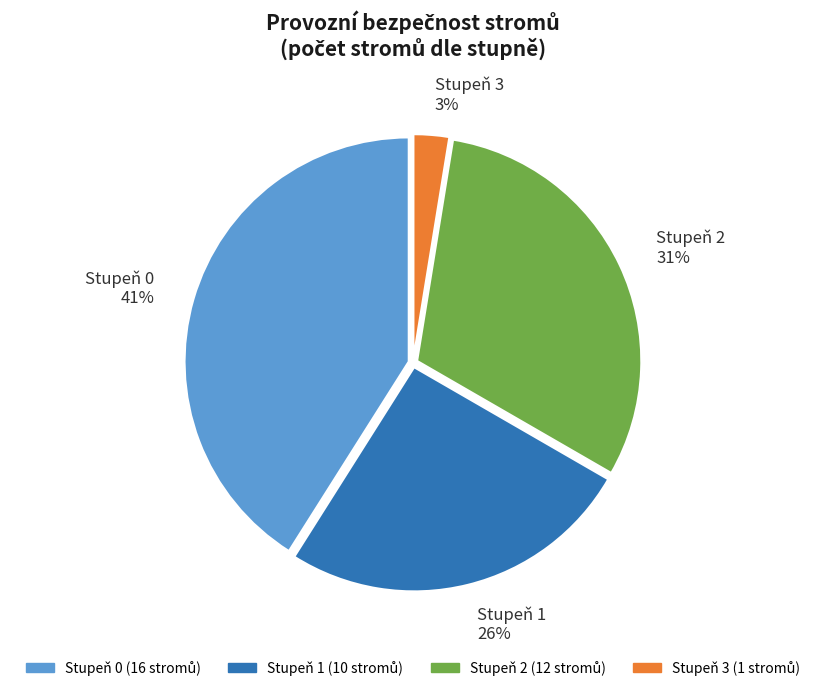

What is the largest slice in the pie chart?

Stupeň 0